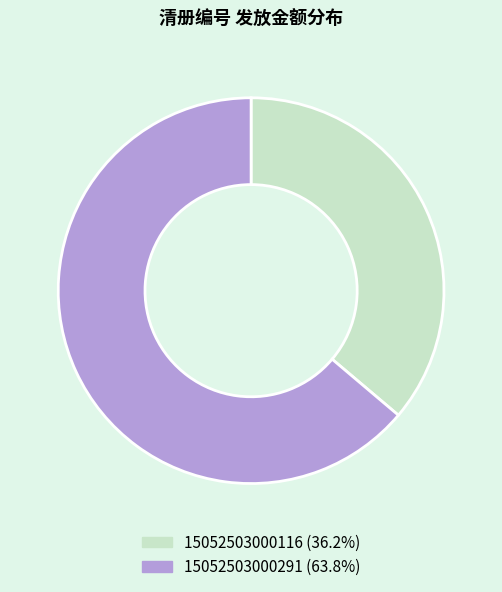

Which slice is the largest?

15052503000291